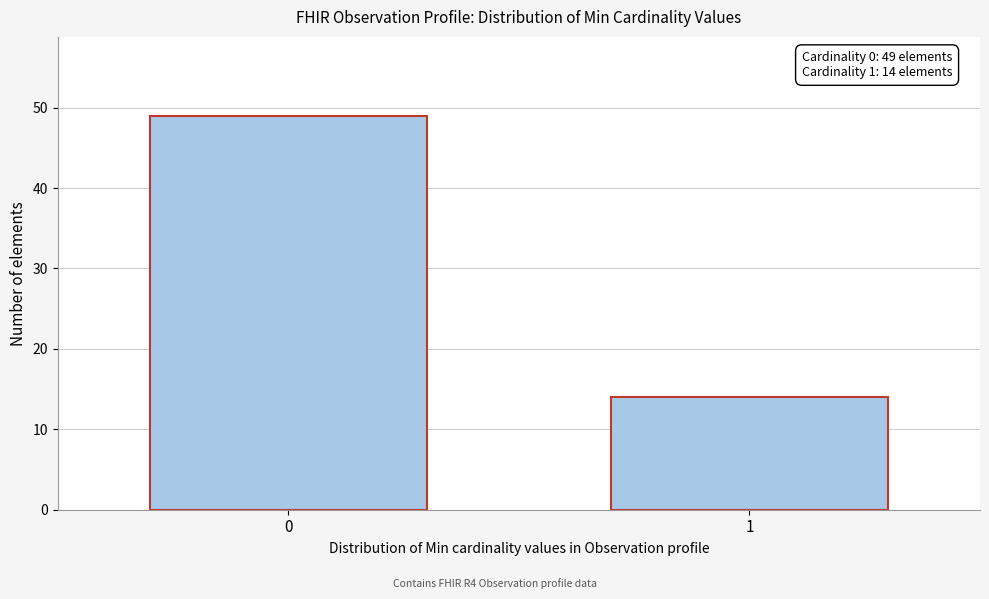

Reading left to right, extract all data points from this chart.

49	14